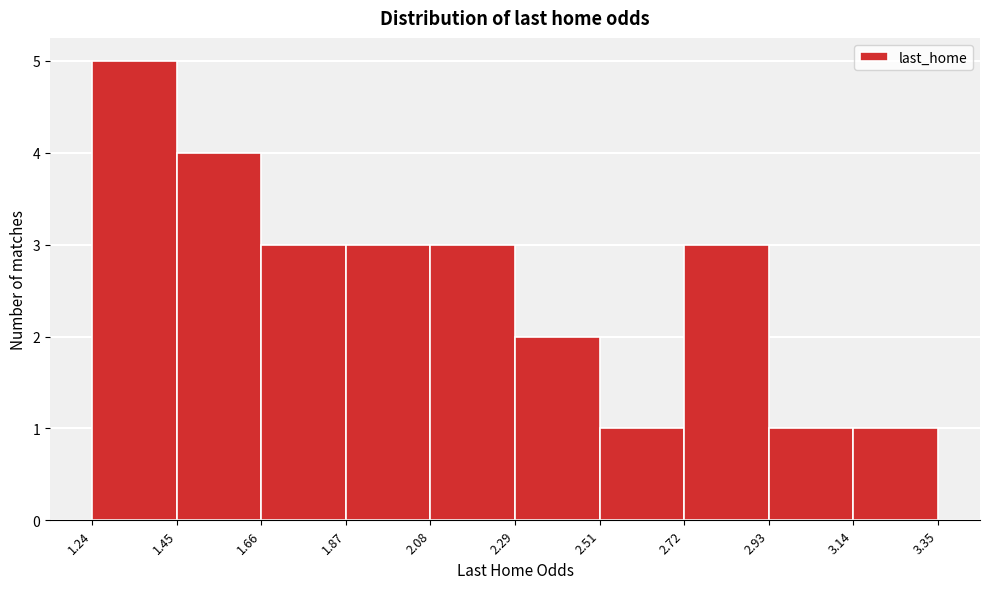

Reading left to right, list every bar in this chart as the range it spans on the x-axis followed by its height. The values are not printed on the chart, so give them approximately, as read against the axis.

1.24 to 1.45: 5
1.45 to 1.66: 4
1.66 to 1.87: 3
1.87 to 2.08: 3
2.08 to 2.29: 3
2.29 to 2.51: 2
2.51 to 2.72: 1
2.72 to 2.93: 3
2.93 to 3.14: 1
3.14 to 3.35: 1